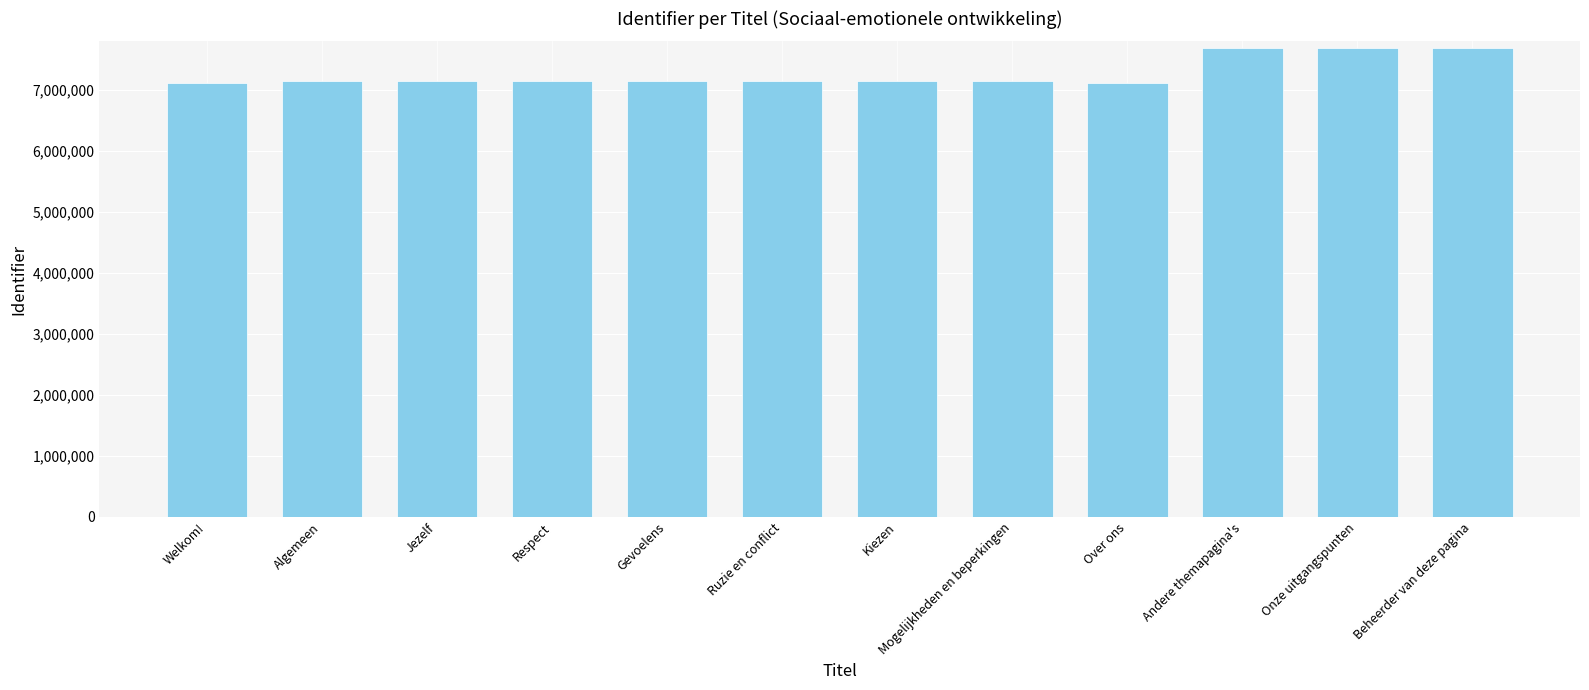

What is the ratio of the value at Over ons to the value at Beheerder van deze pagina?

0.9